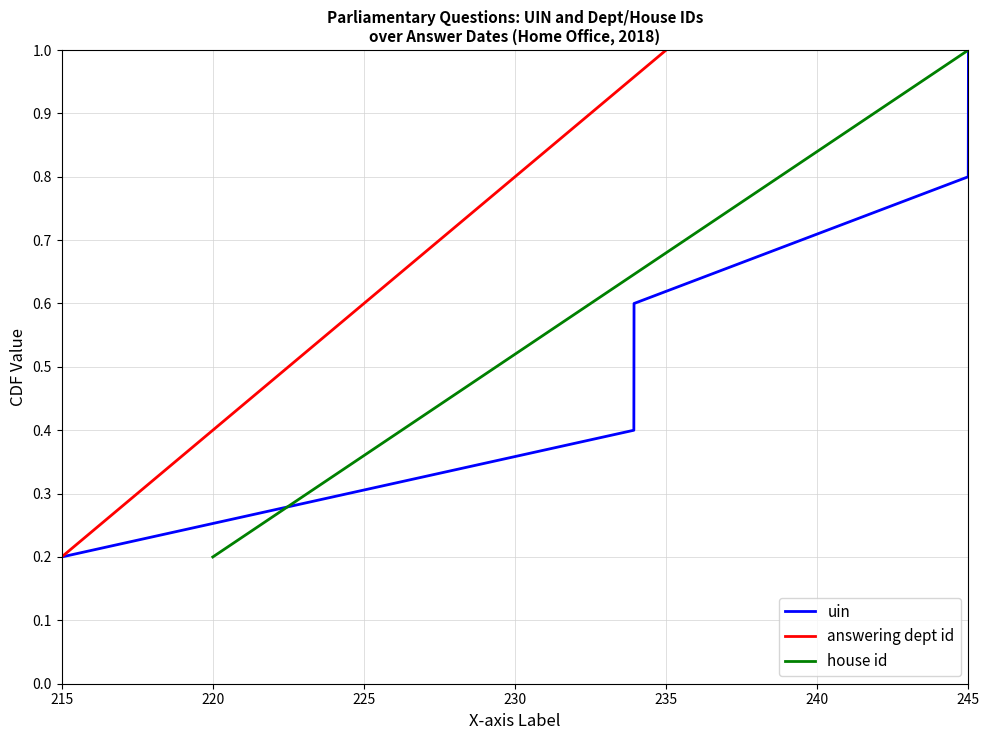

What is the difference between the maximum and second lowest values in the house id series?

0.6